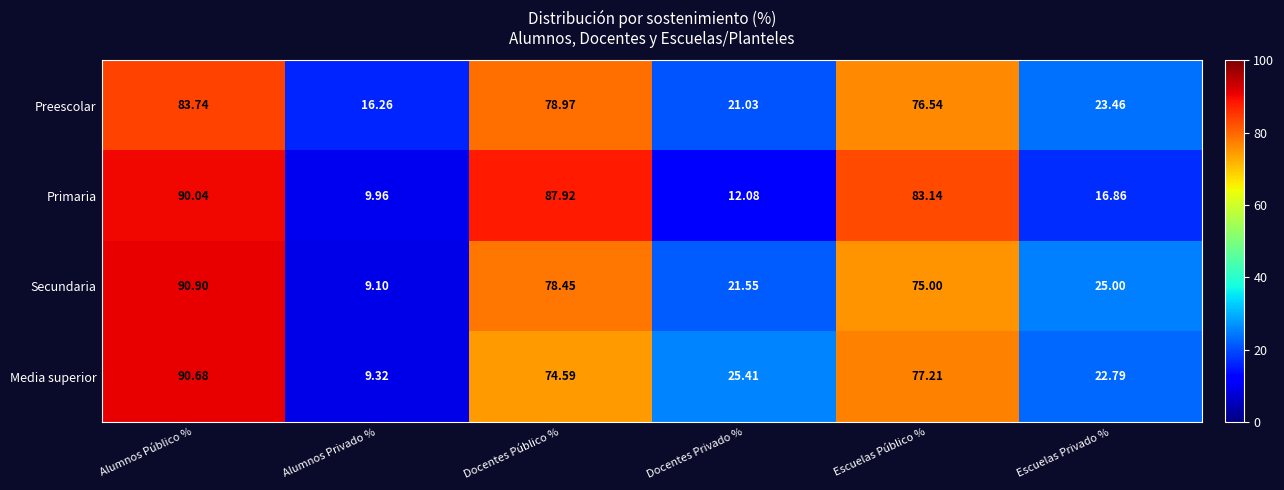

At which category is the sum across all series the highest?

Alumnos Público %